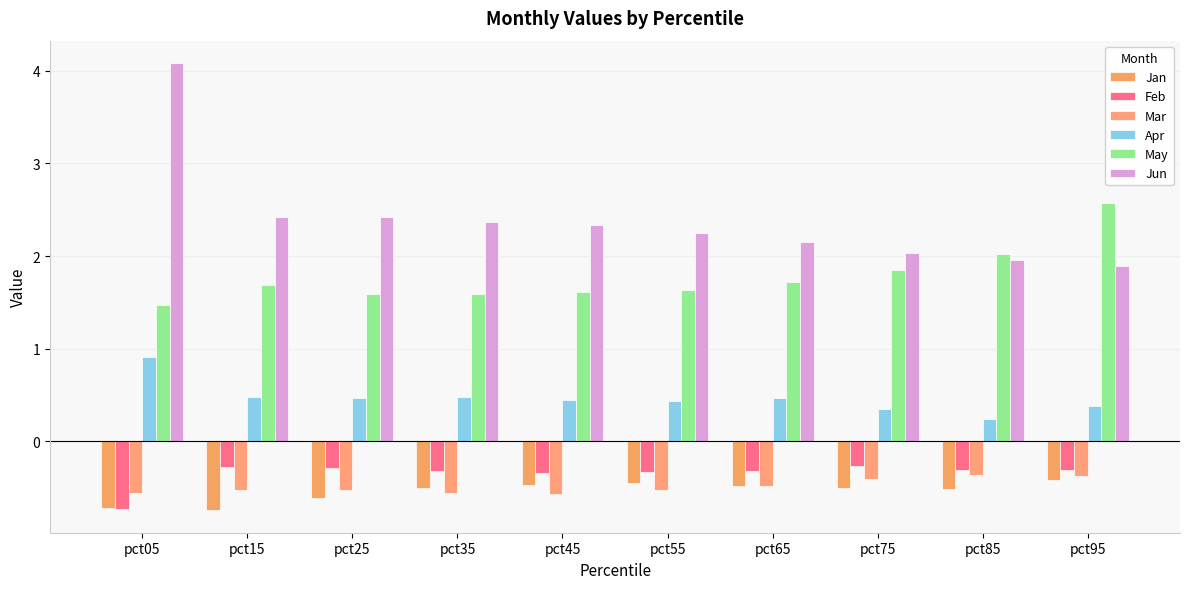

Which series has the widest spread of values?

Jun